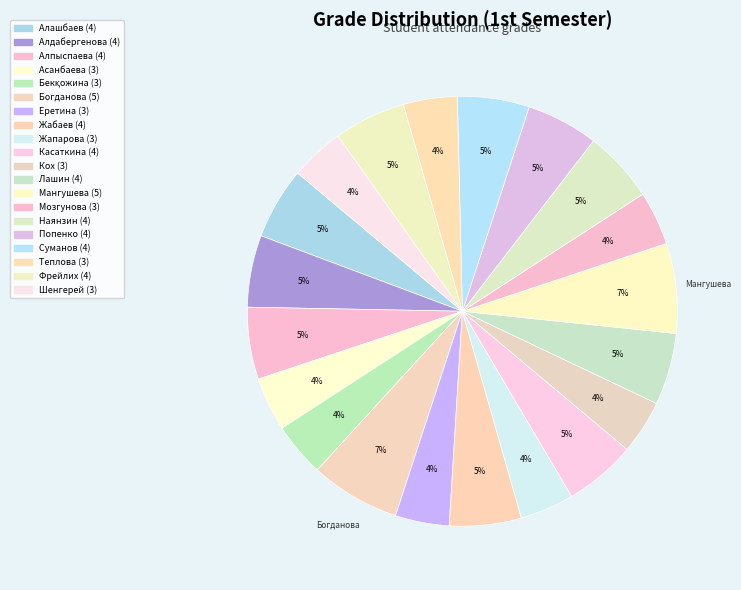

How many slices are in this pie chart?

20